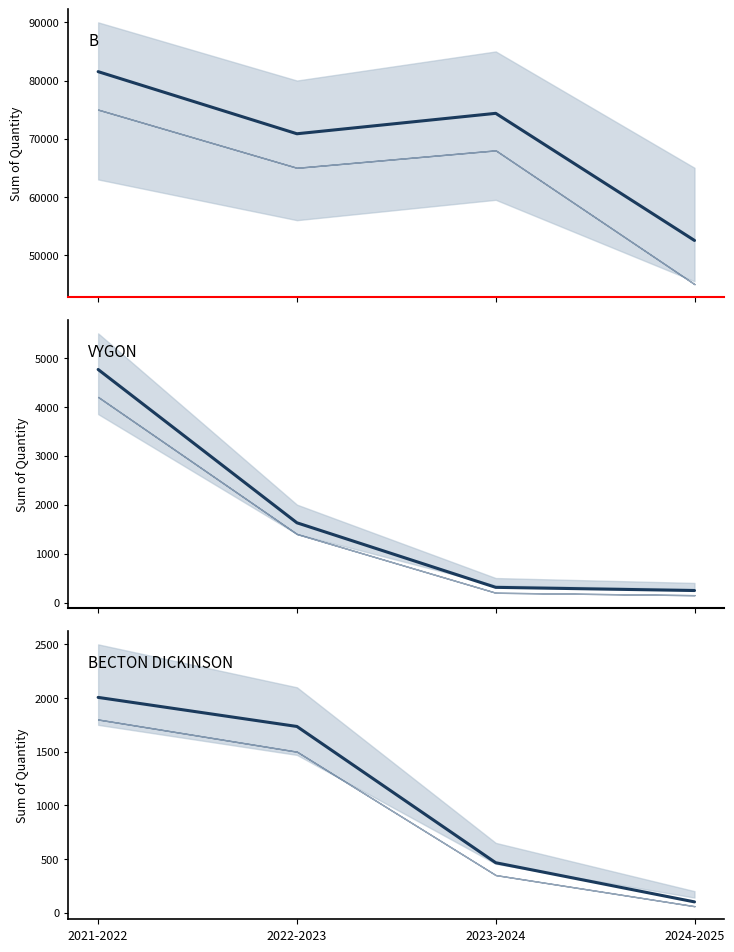

True or false: VYGON UK LTD and B BRAUN MEDICAL LTD cross at least once.

False